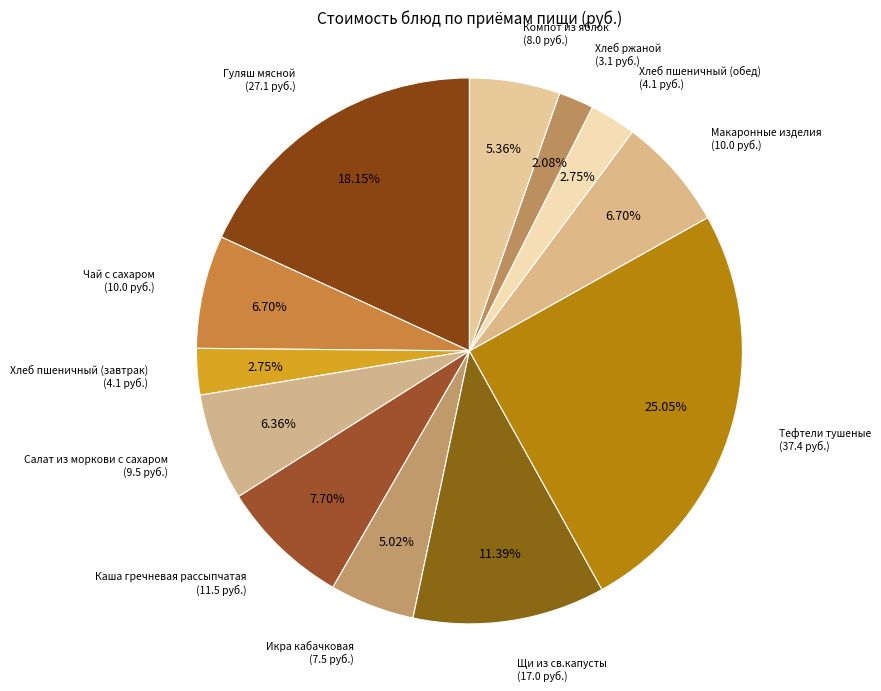

What percentage is NOT represented by Компот из яблок?

94.6%